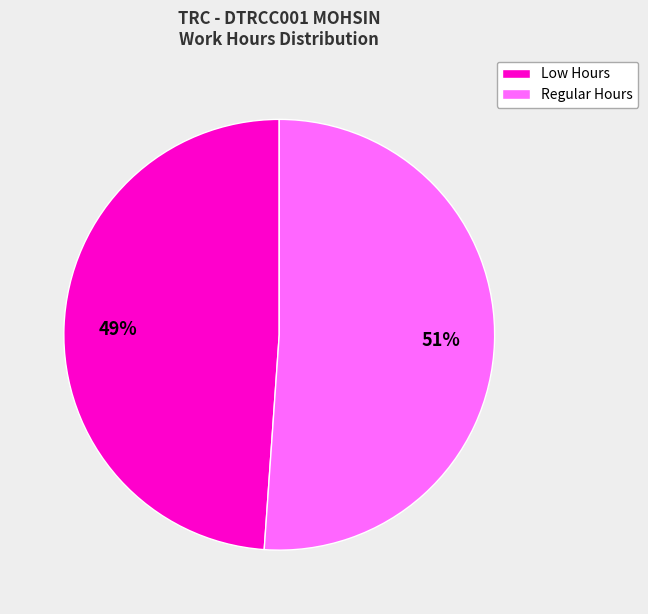

To the nearest percent, what is the difference between the largest and smallest slice percentages?

2%